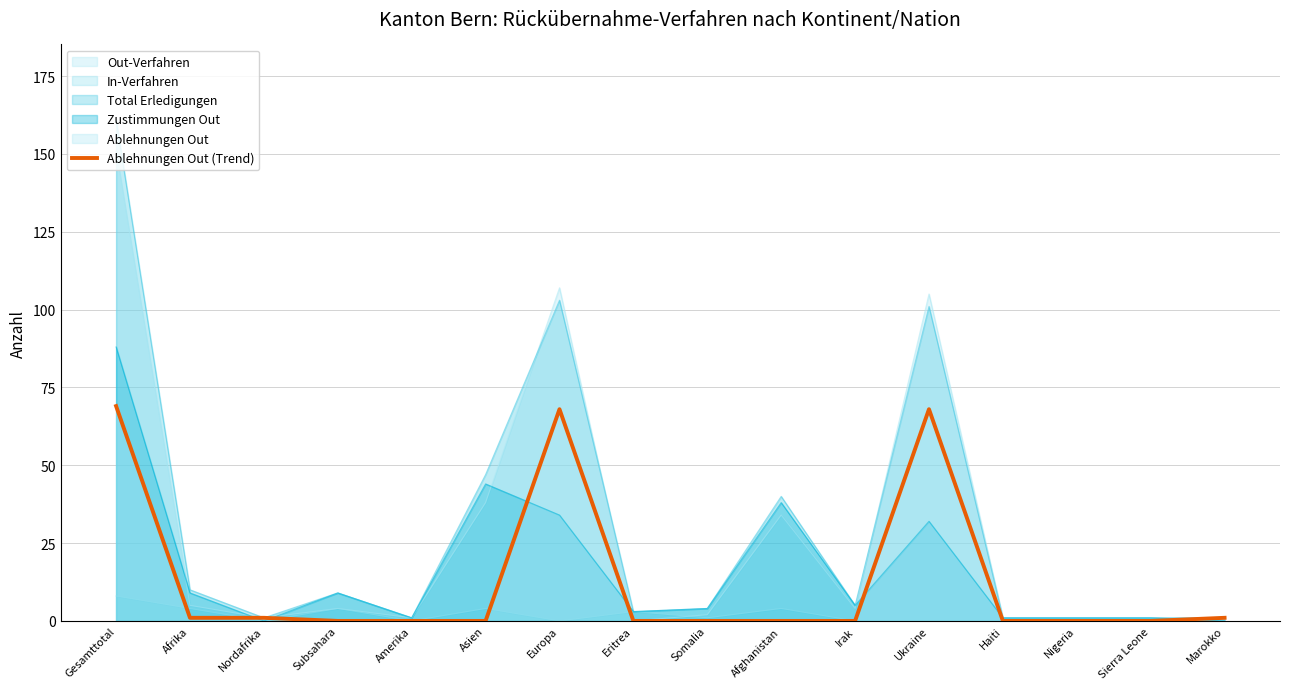

List the series in order of their peak value, highest first.

Total Erledigungen, Out-Verfahren, Zustimmungen Out, Ablehnungen Out (Trend), In-Verfahren